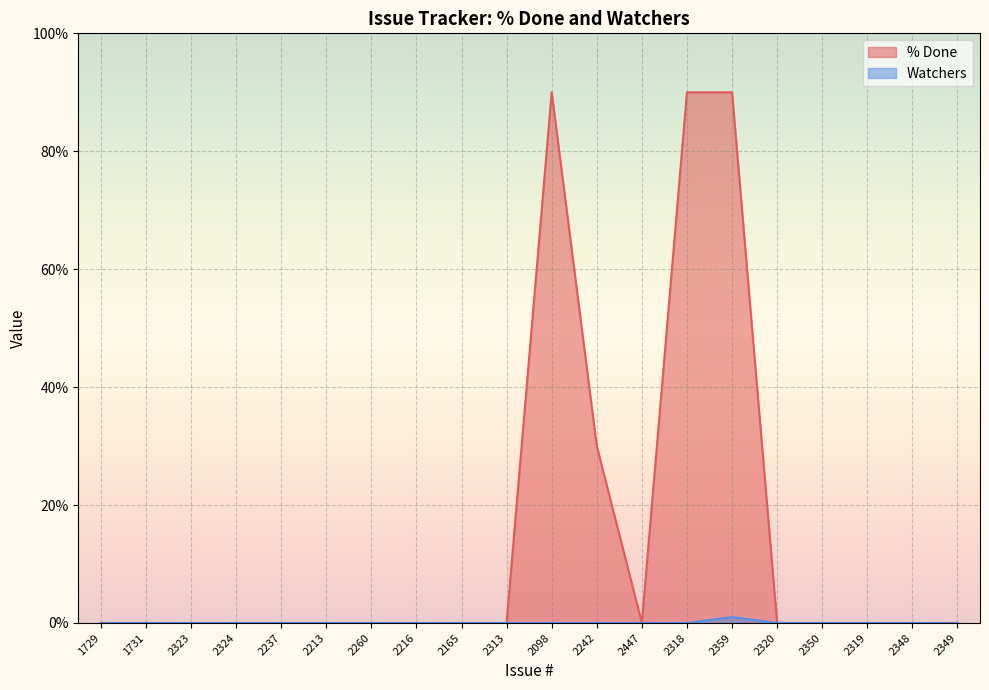

How many lines are shown in the chart?

2